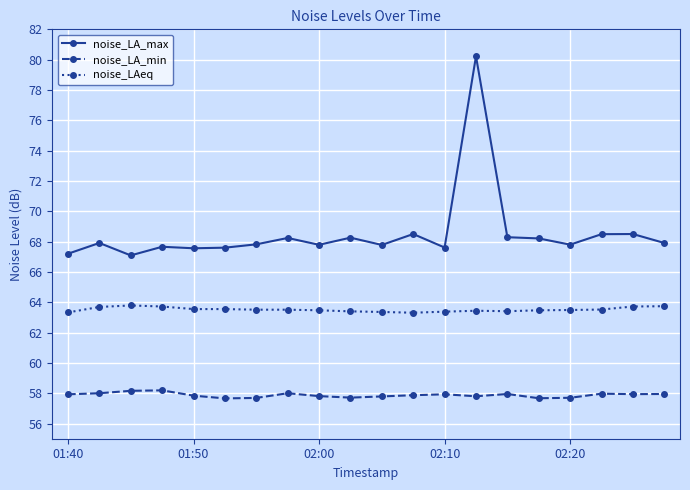

At how many categories does at least one series exceed 65?

20